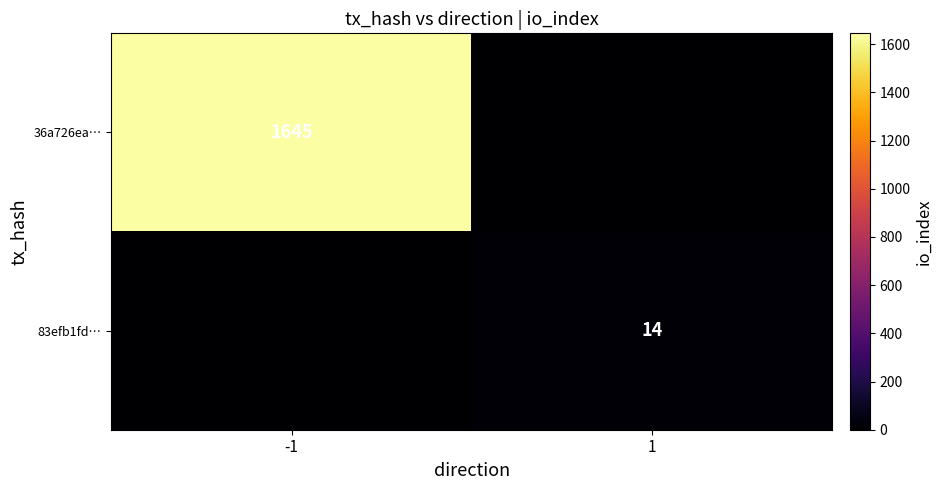

Is it true that 36a726ea… equals 1645 at -1?

True